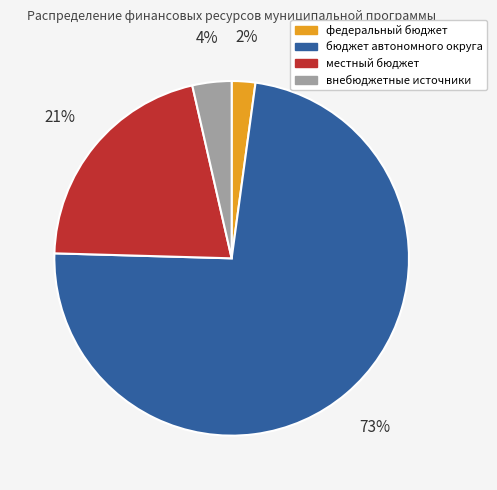

Which slice represents more than half of the pie?

бюджет автономного округа